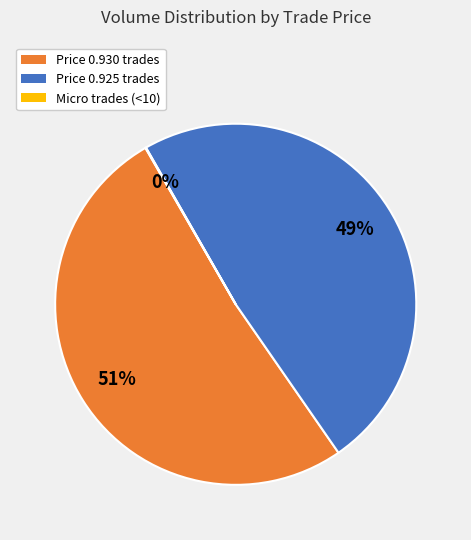

To the nearest percent, what is the average slice percentage?

33%